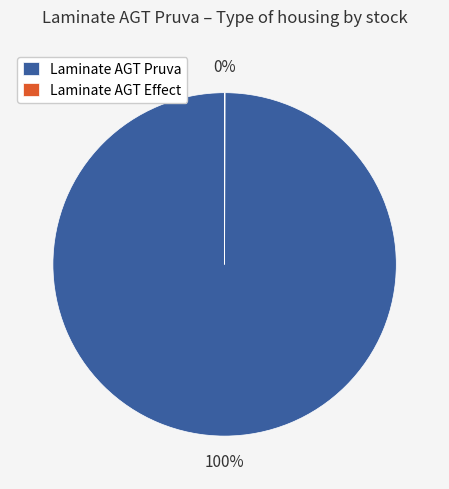

What percentage is the Laminate AGT Pruva slice, to the nearest percent?

100%